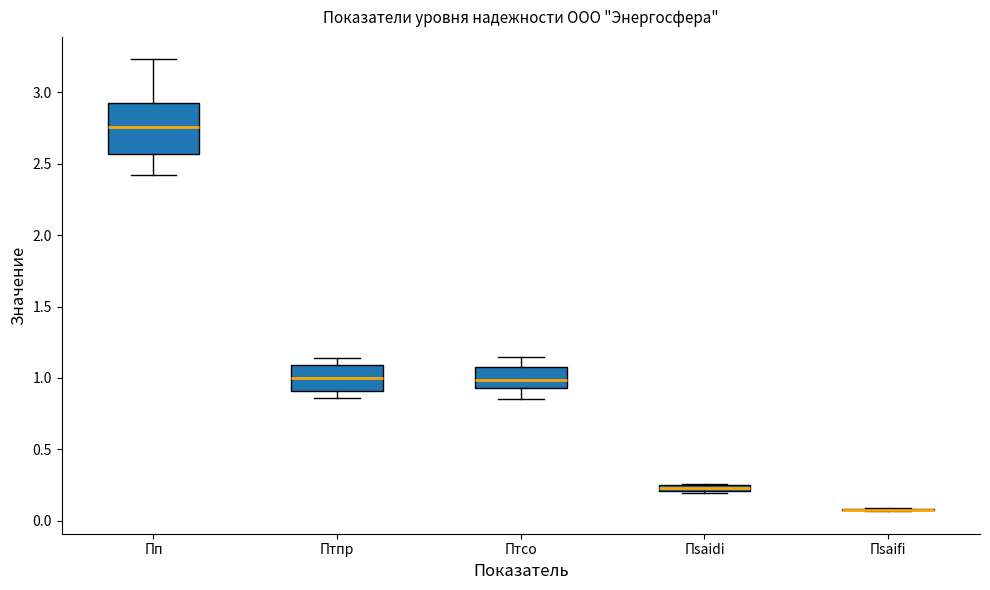

Where is the upper edge of the box for Птпр on the y-axis? The values are not printed on the chart, so give them approximately, as read against the axis.

1.10